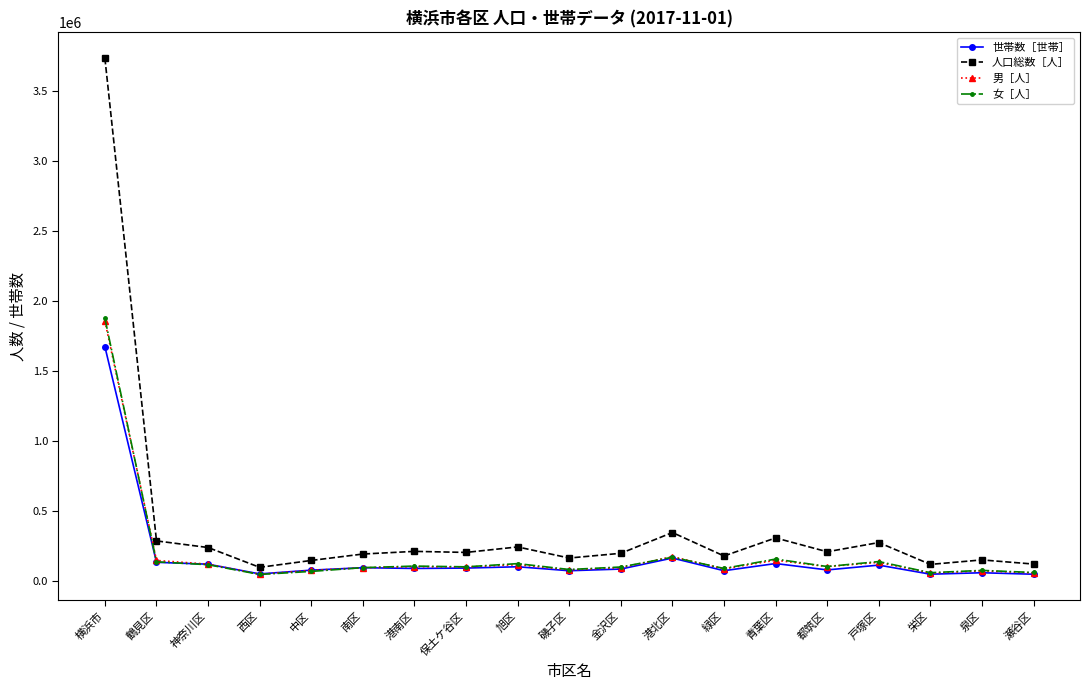

Read the 世帯数［世帯］ value at 青葉区.

127189